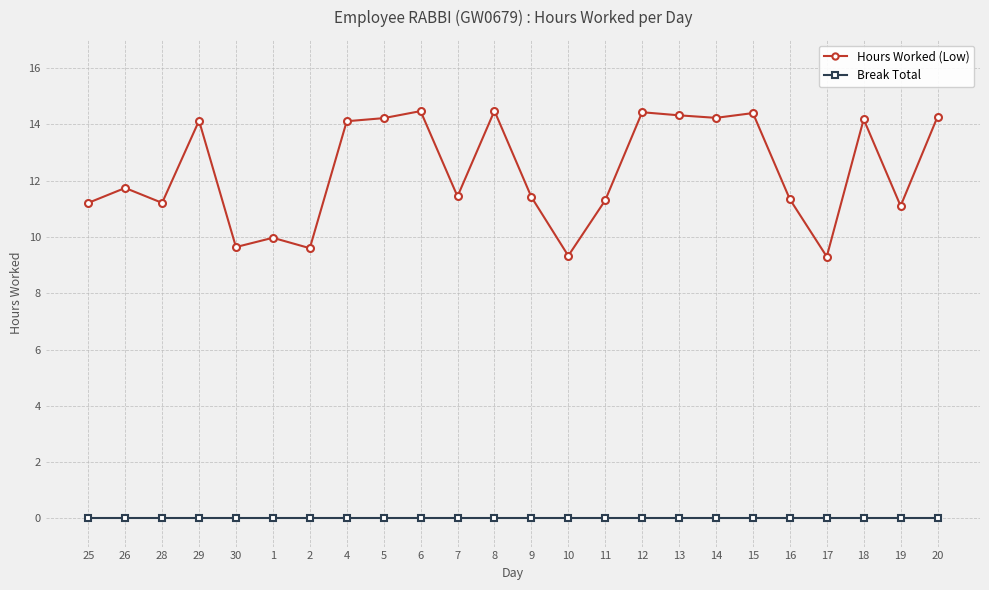

What is the label of the 2nd point from the left?

26